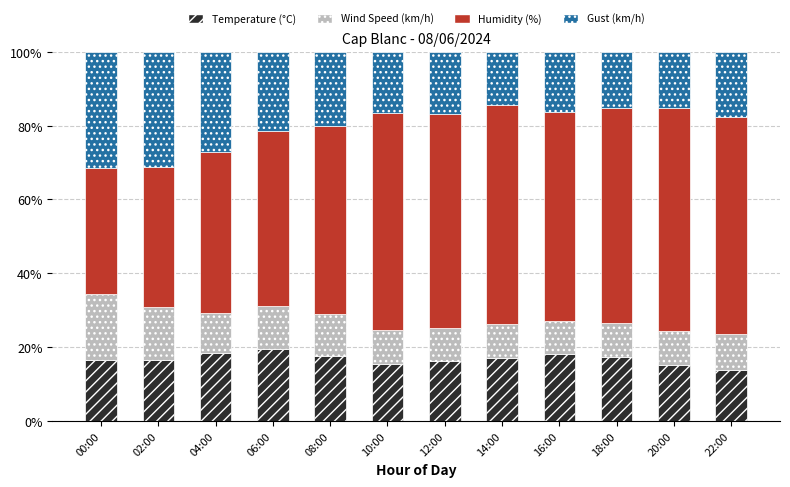

Which category has the highest value in the Temperature (°C) series?

06:00